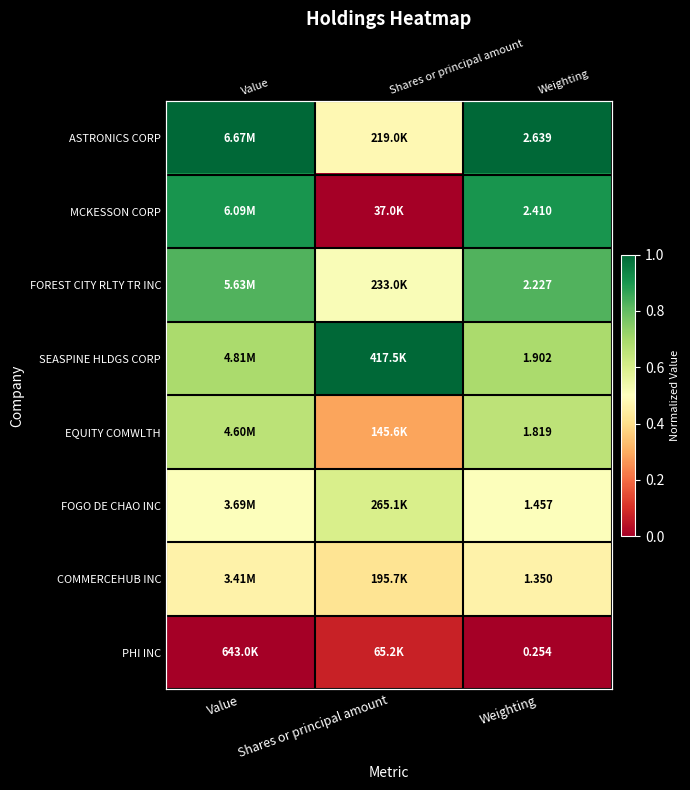

Rank the series at Weighting from highest to lowest value.

ASTRONICS CORP, MCKESSON CORP, FOREST CITY RLTY TR INC, SEASPINE HLDGS CORP, EQUITY COMWLTH, FOGO DE CHAO INC, COMMERCEHUB INC, PHI INC